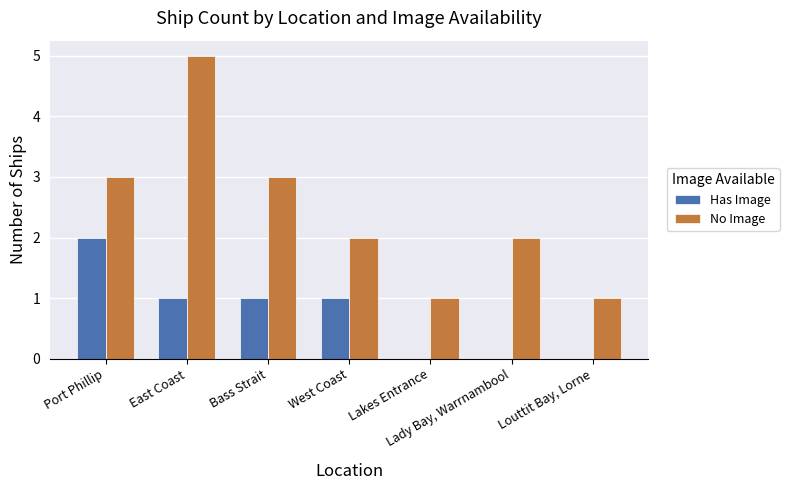

What is the approximate value of Has Image at Bass Strait?

1